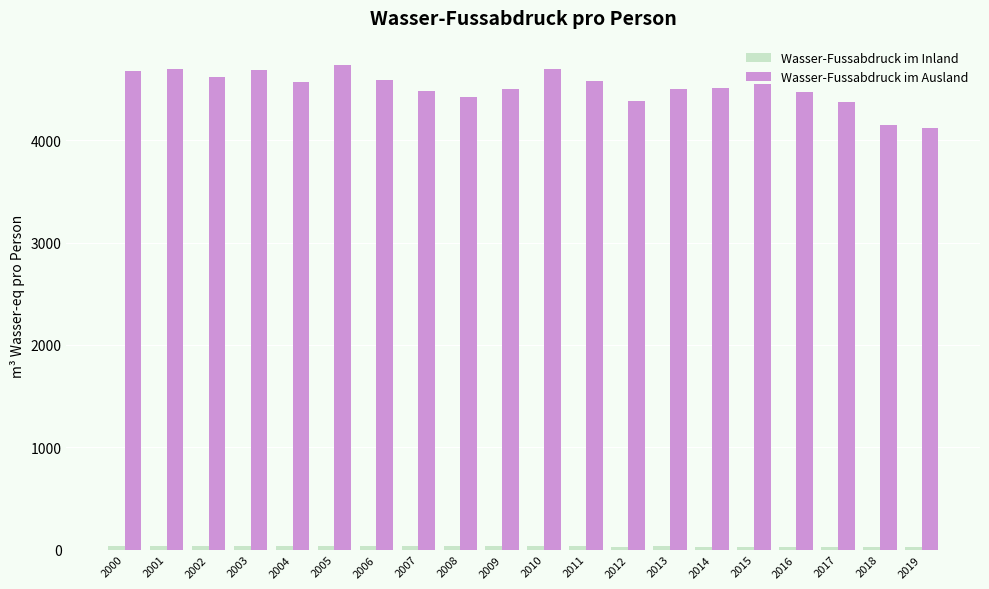

Which series has the largest total across all categories?

Wasser-Fussabdruck im Ausland